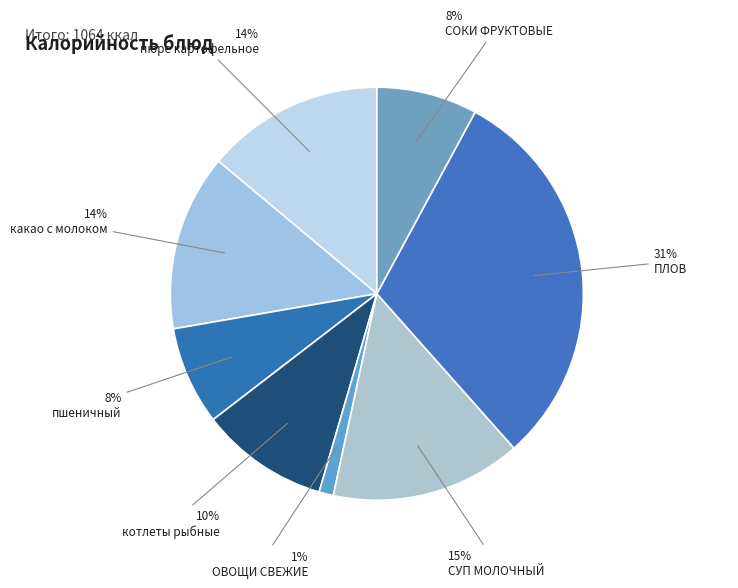

Count the number of slices in the pie.

8